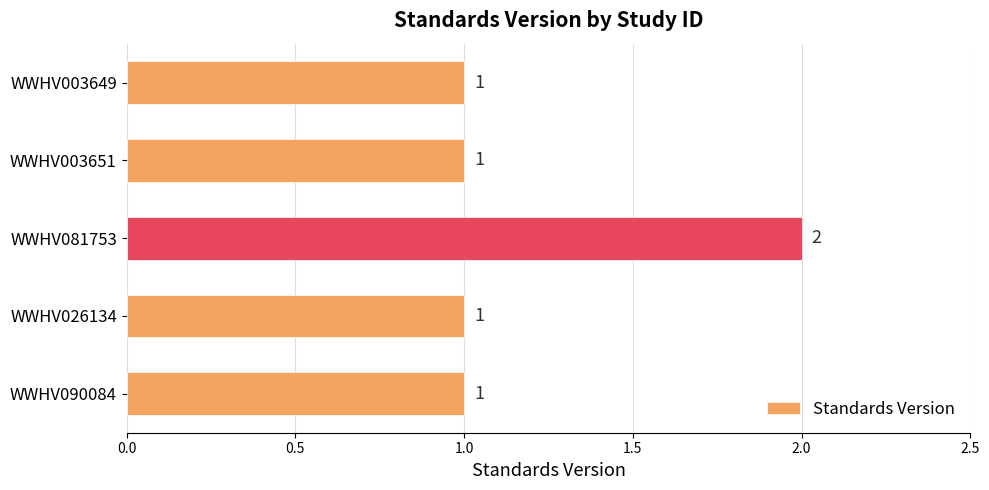

Approximately how many times larger is the value at WWHV090084 compared to WWHV026134?

1.0